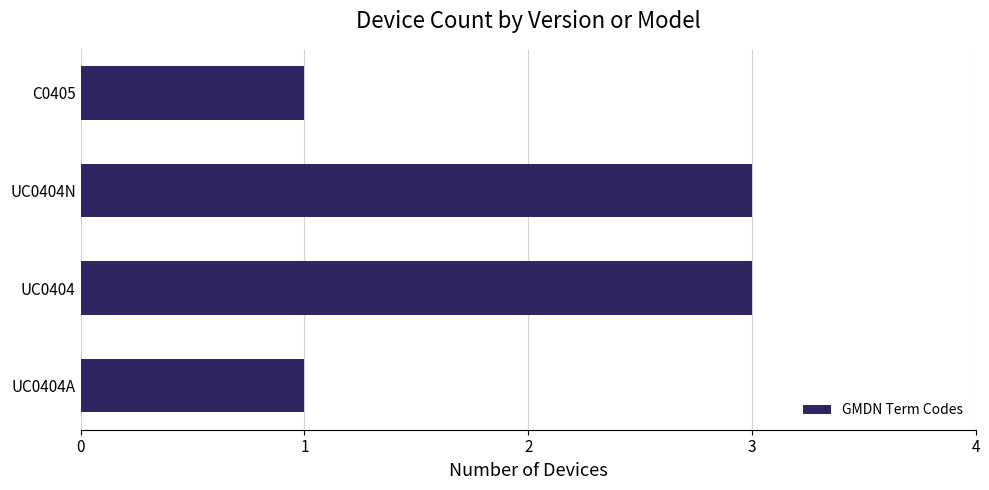

What is the greatest value displayed?

3